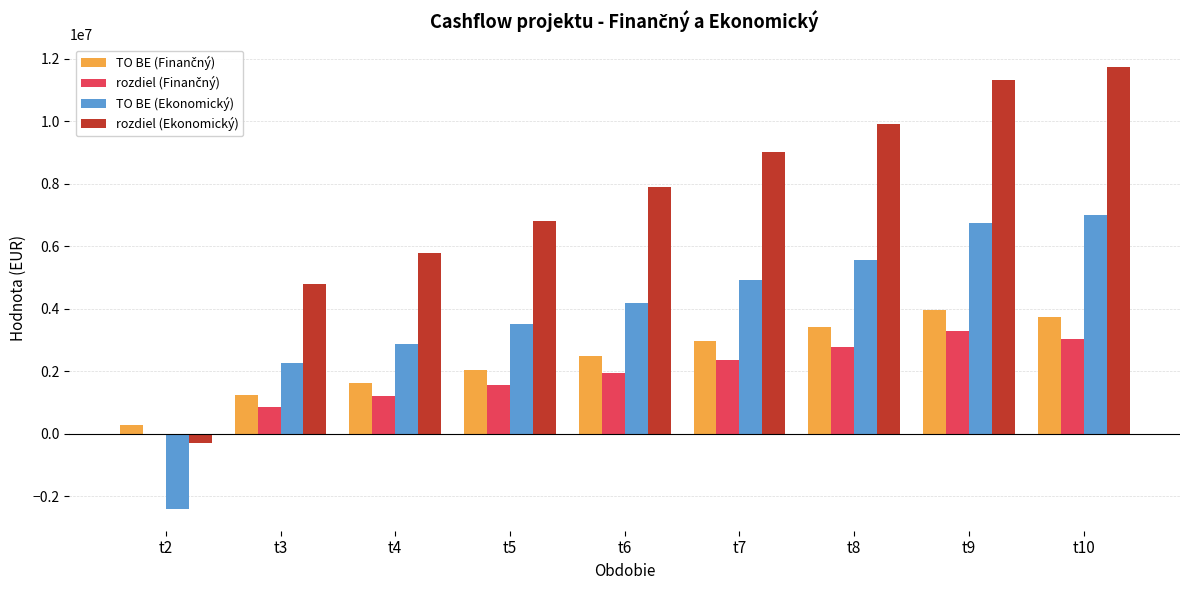

What is the sum of all rozdiel (Ekonomický) values?

67004640.1